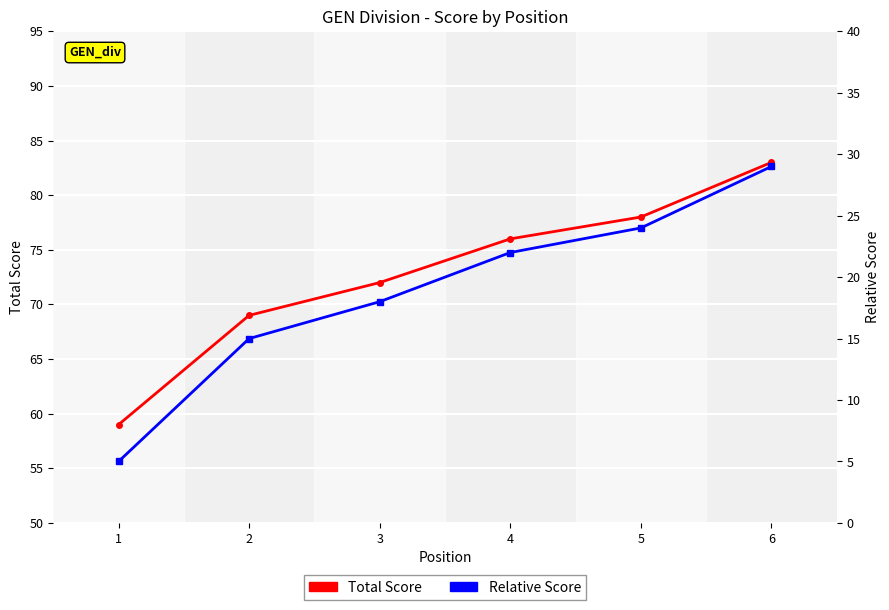

True or false: Relative Score has a value of 13 at 4.

False